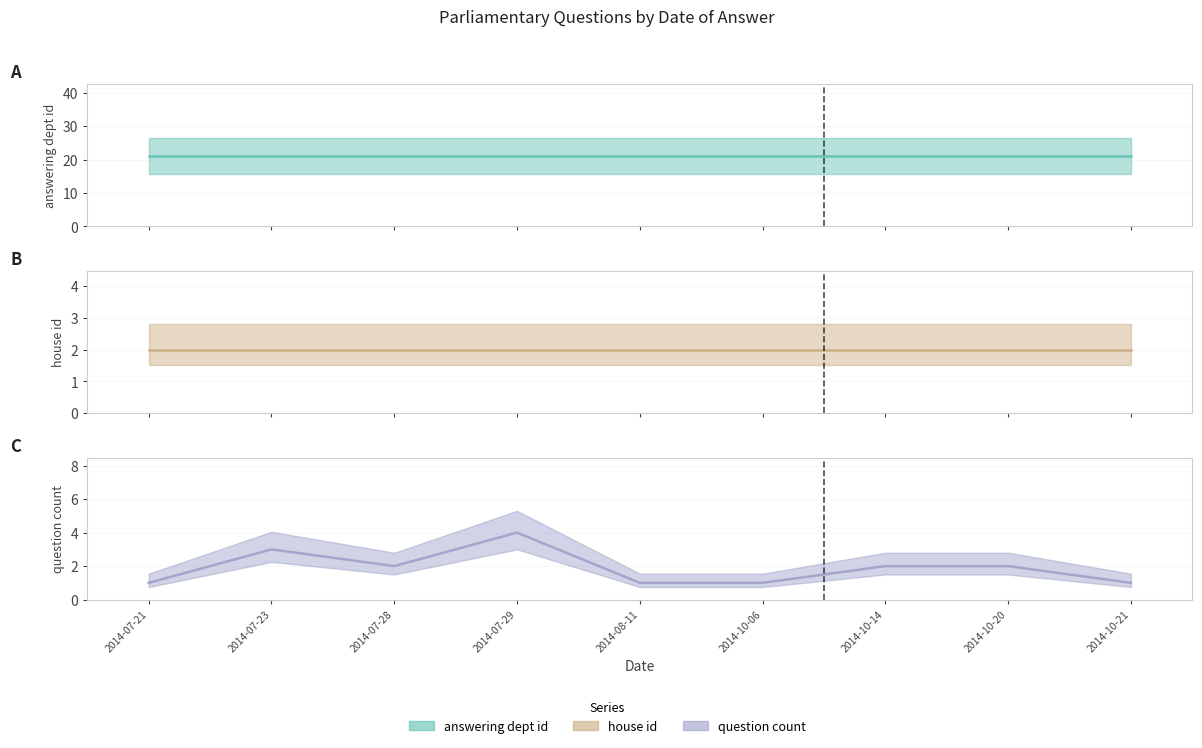

What is the approximate value of question count (mid) at 2014-10-20?

2